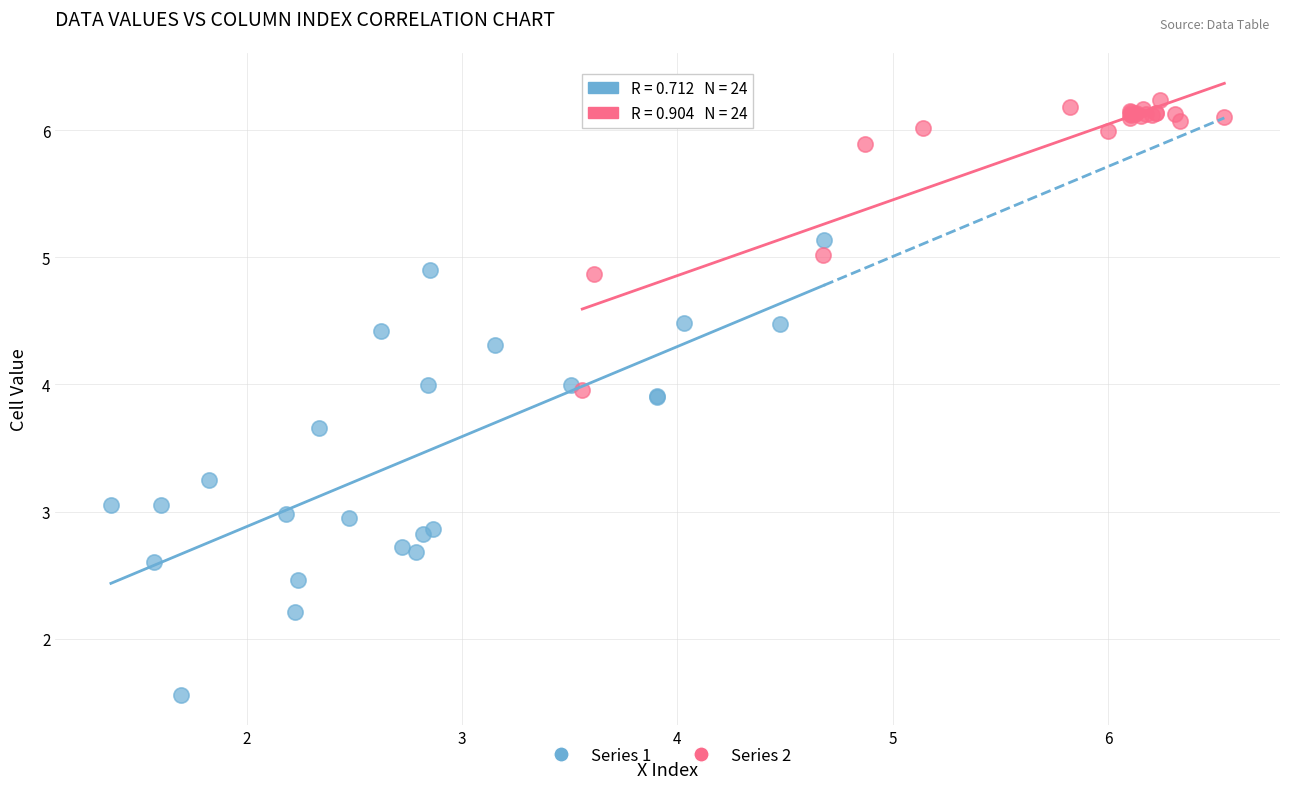

Which series contains the highest Y value?

Series 2